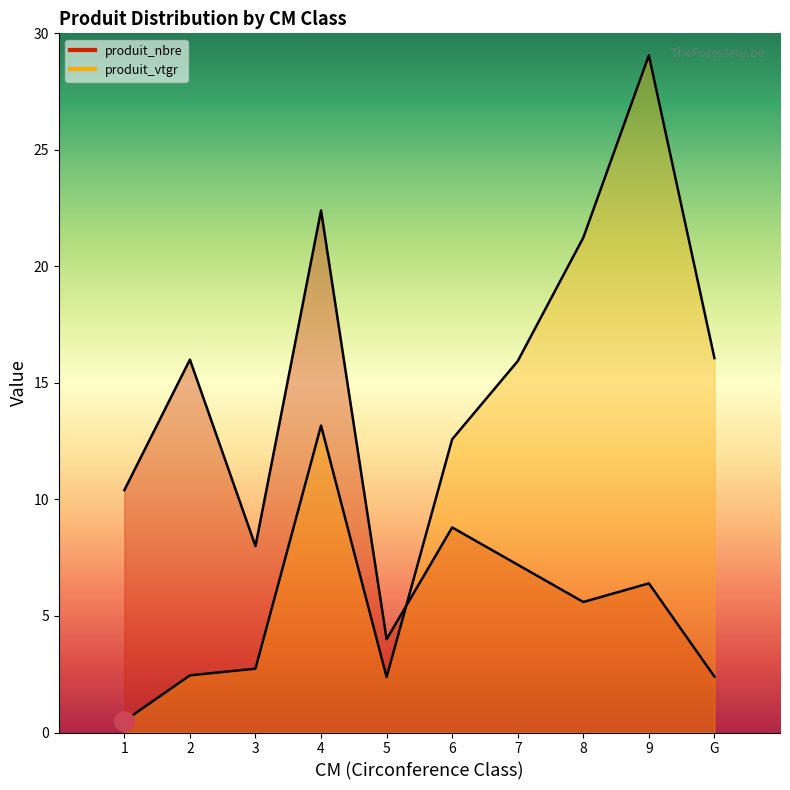

Where is the first local maximum for produit_nbre?

2